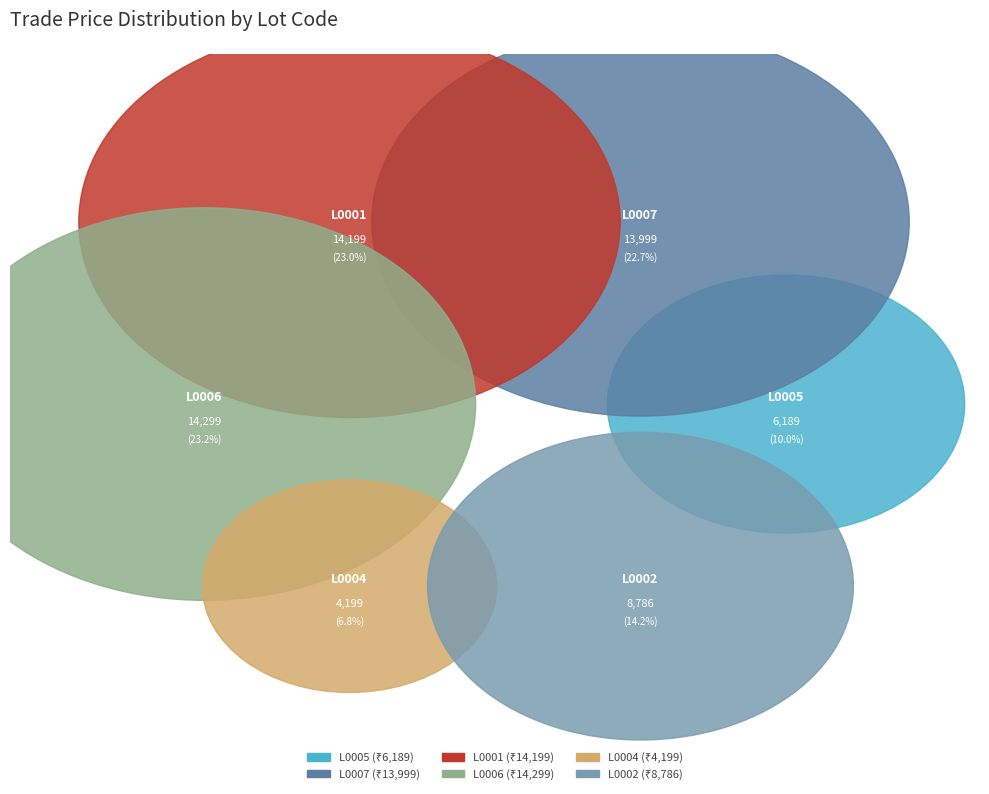

Rank the categories by value from lowest to highest.

L0004, L0005, L0002, L0007, L0001, L0006